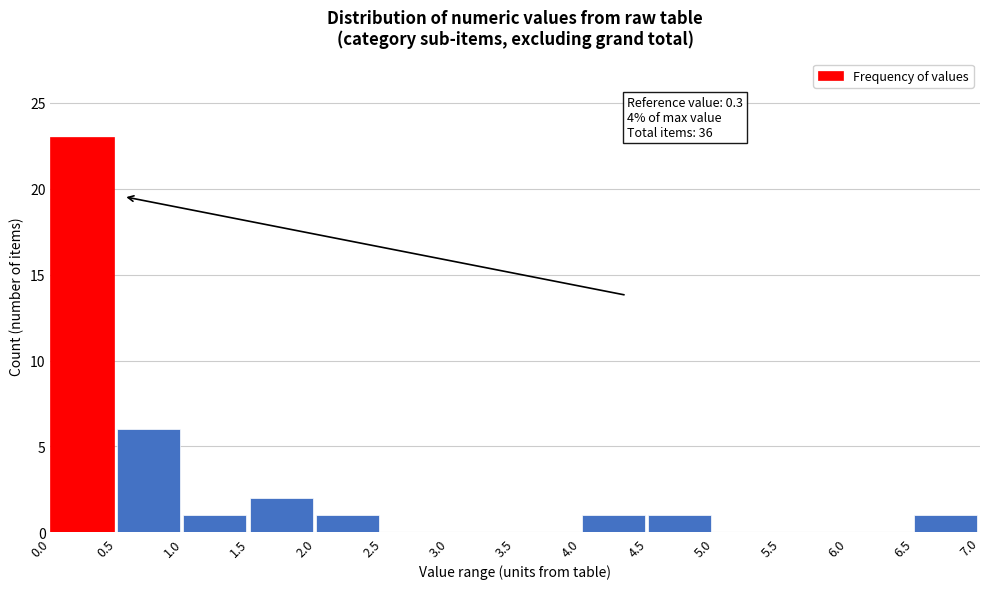

Which range on the x-axis has the tallest bar?

0.0 to 0.5